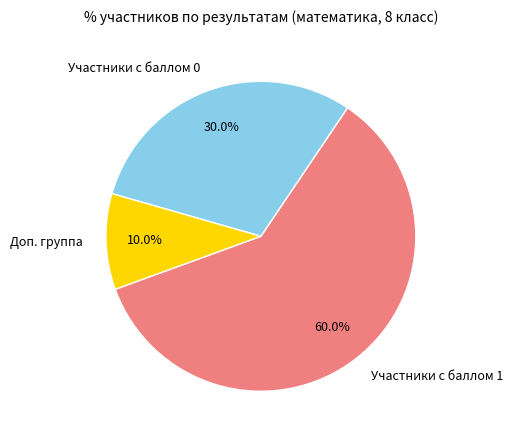

Which slice is the largest?

Участники с баллом 1